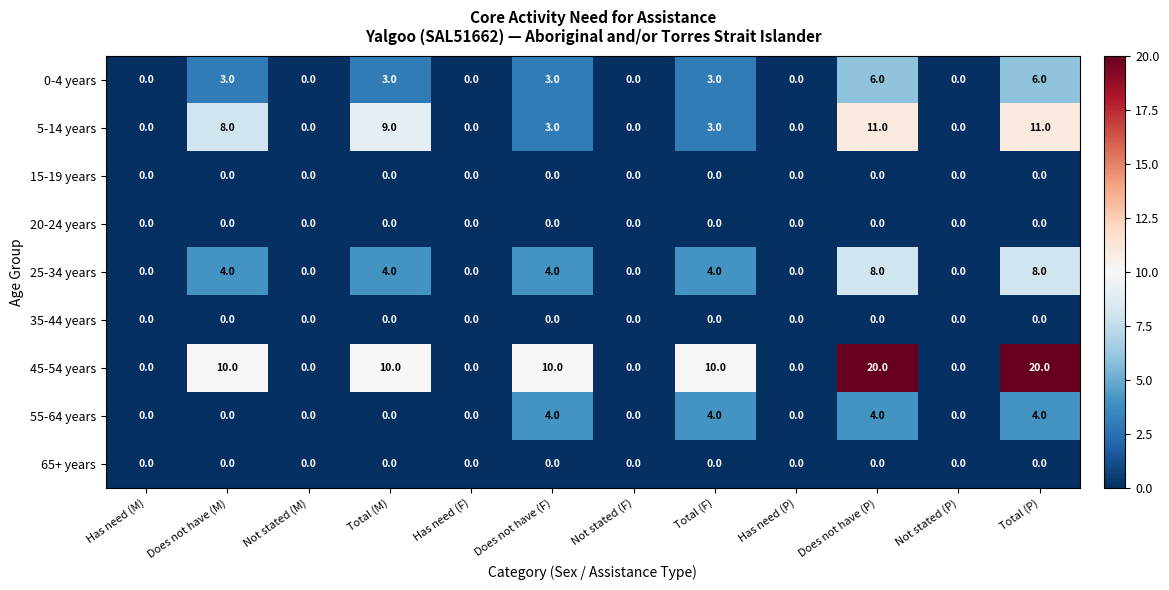

The 35-44 years series shows 0 at Does not have (F). True or false?

True